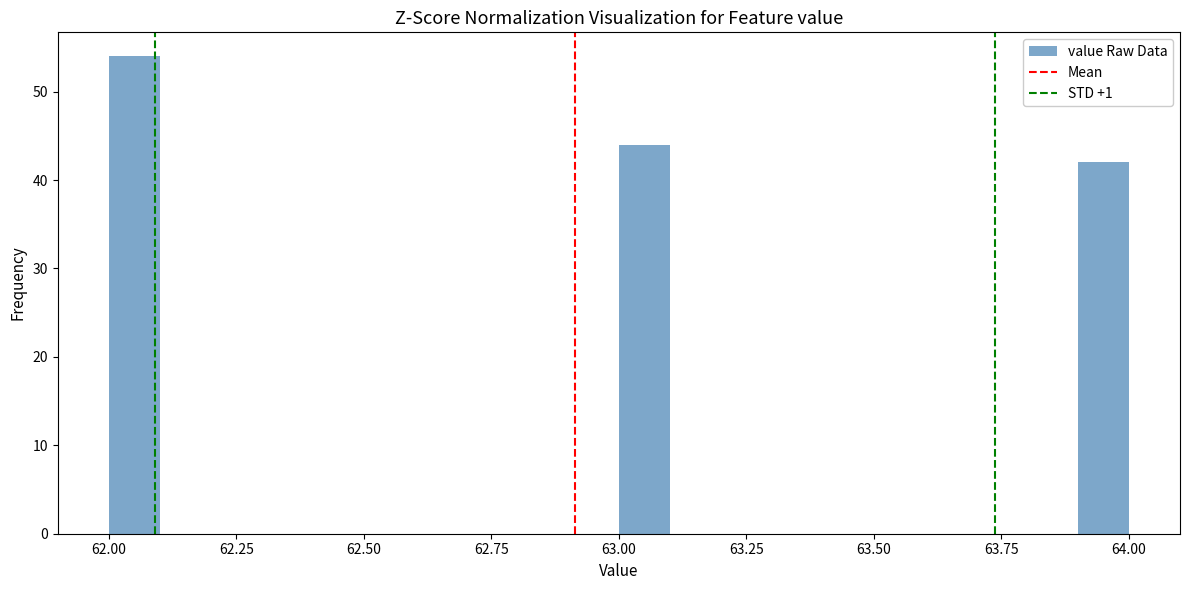

Around what value on the x-axis is the tallest bar? Give the approximate position of its centre, as read against the axis.

62.05